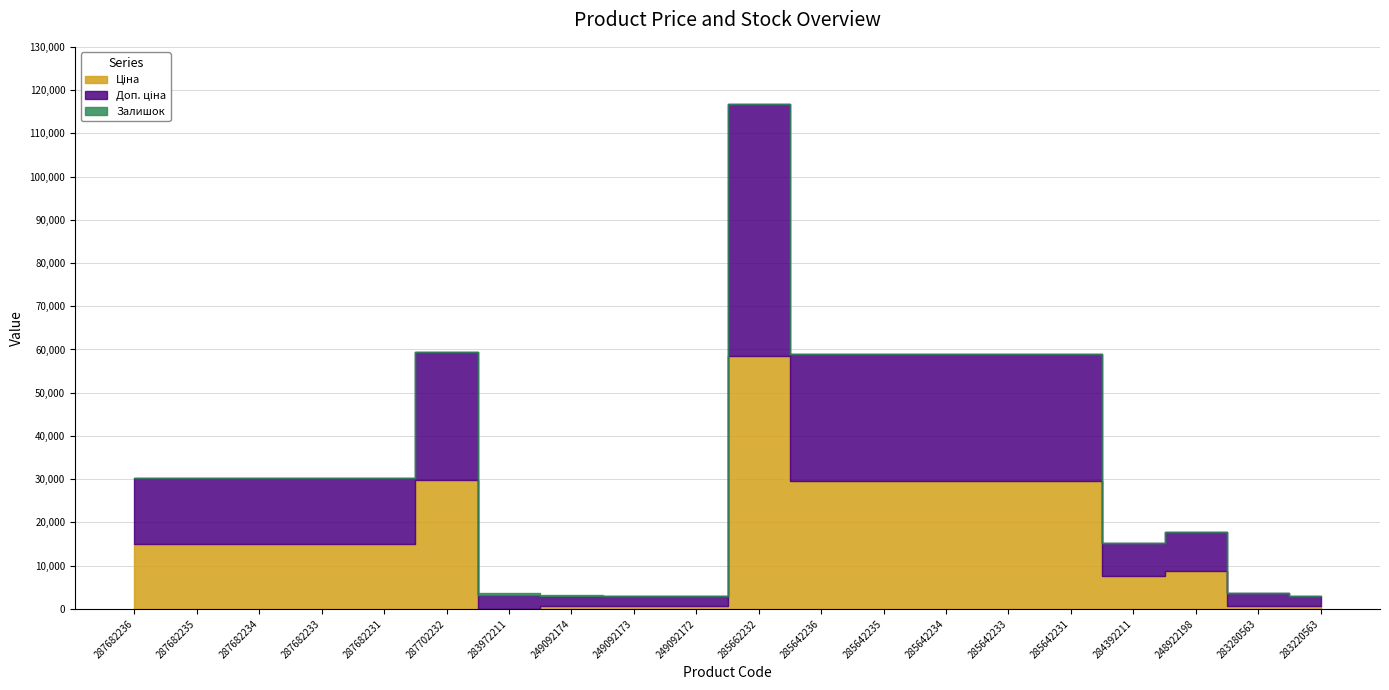

List the series in order of their peak value, lowest first.

Залишок, Ціна, Доп. ціна